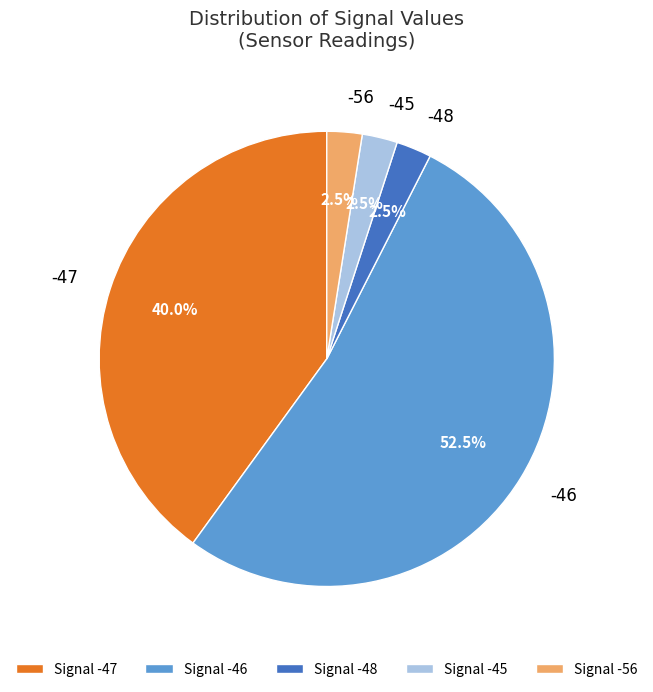

The -46 slice represents 1% of the pie. True or false?

False